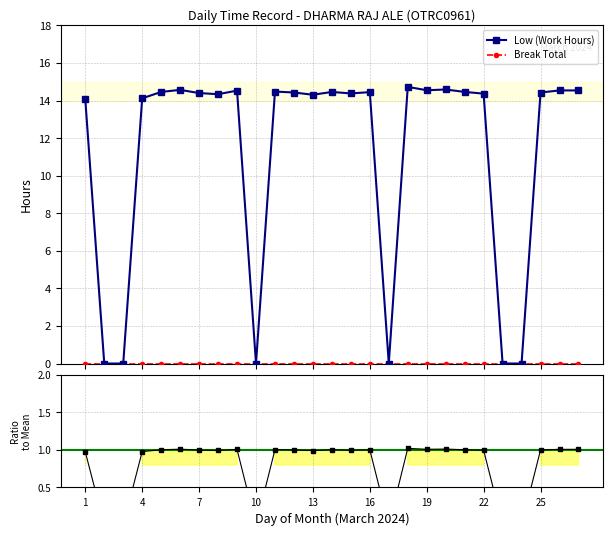

Which category has the highest value across all series?

18